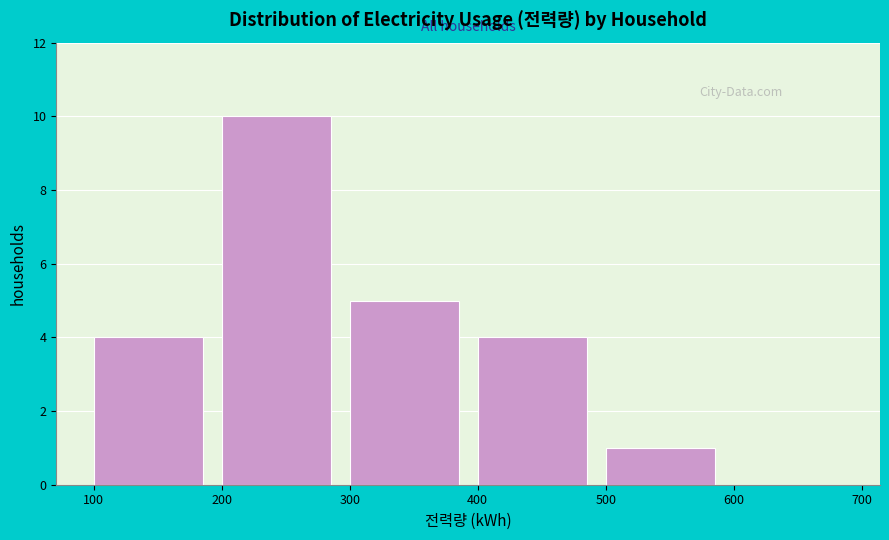

Reading left to right, list every bar in this chart as the range it spans on the x-axis followed by its height. The values are not printed on the chart, so give them approximately, as read against the axis.

100 to 200: 4
200 to 300: 10
300 to 400: 5
400 to 500: 4
500 to 600: 1
600 to 700: 0